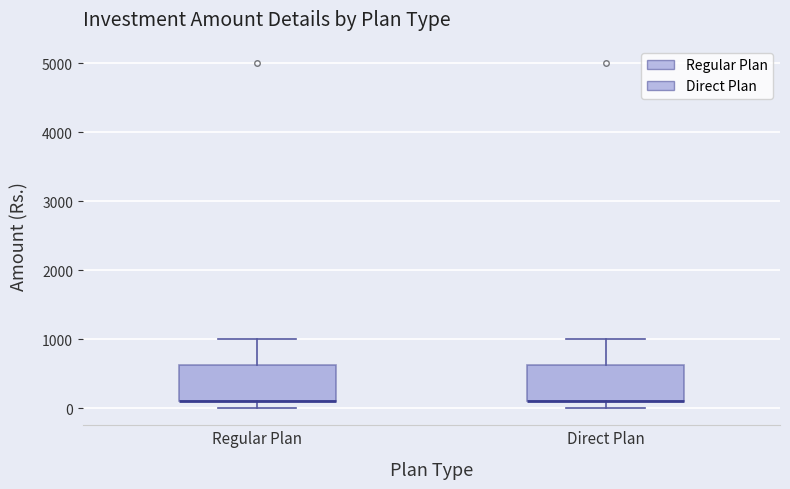

Where is the upper edge of the box for Direct Plan on the y-axis? The values are not printed on the chart, so give them approximately, as read against the axis.

600